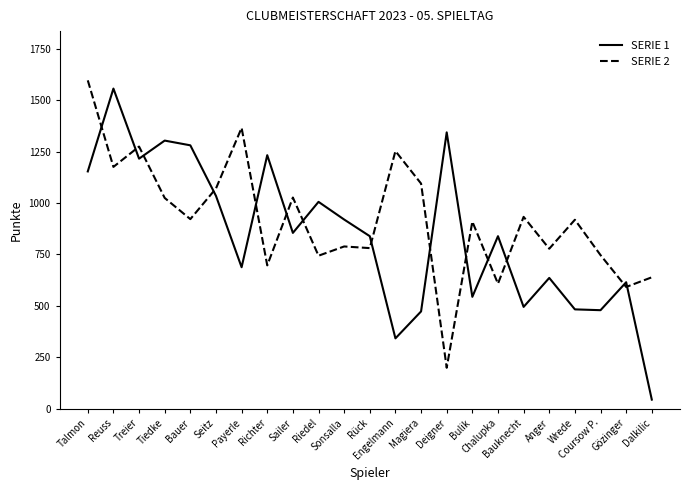

Which series has the largest total across all categories?

SERIE 2